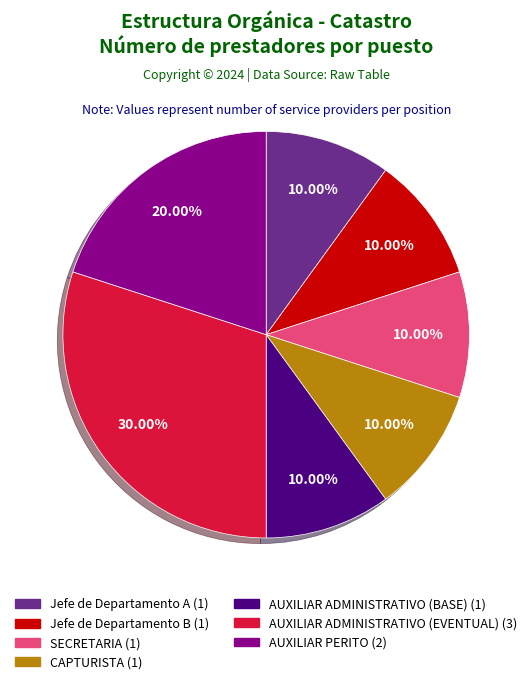

To the nearest percent, what percentage of the pie is Jefe de Departamento B?

10%